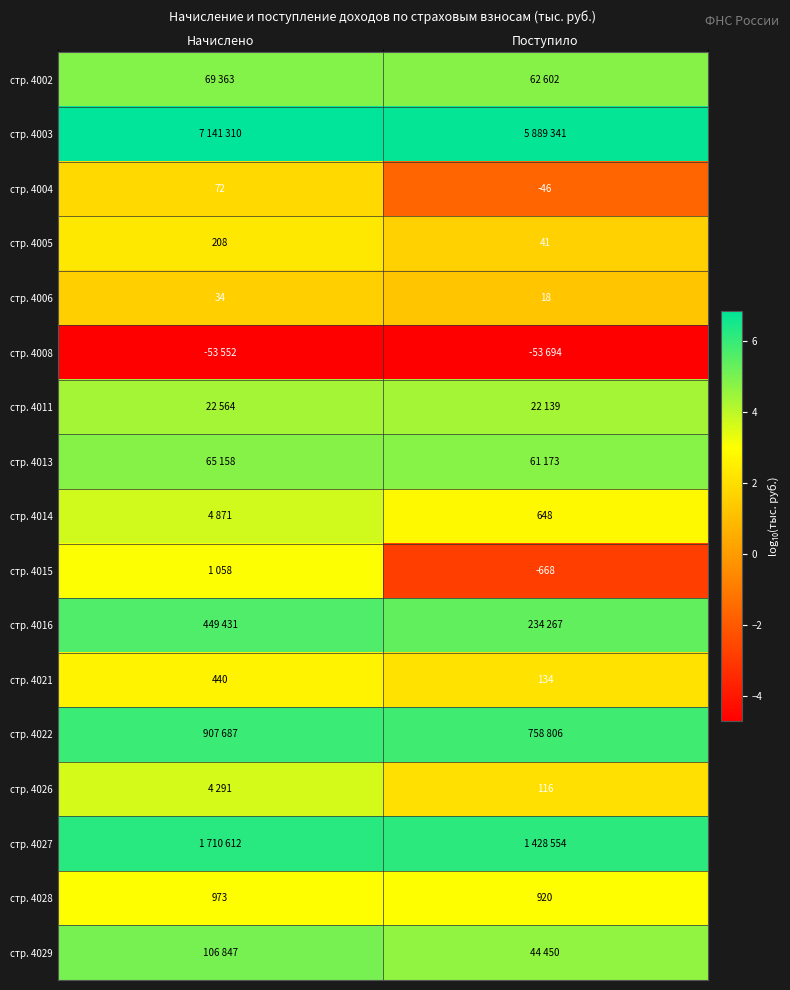

Which has a higher value, Начислено or Поступило?

Начислено